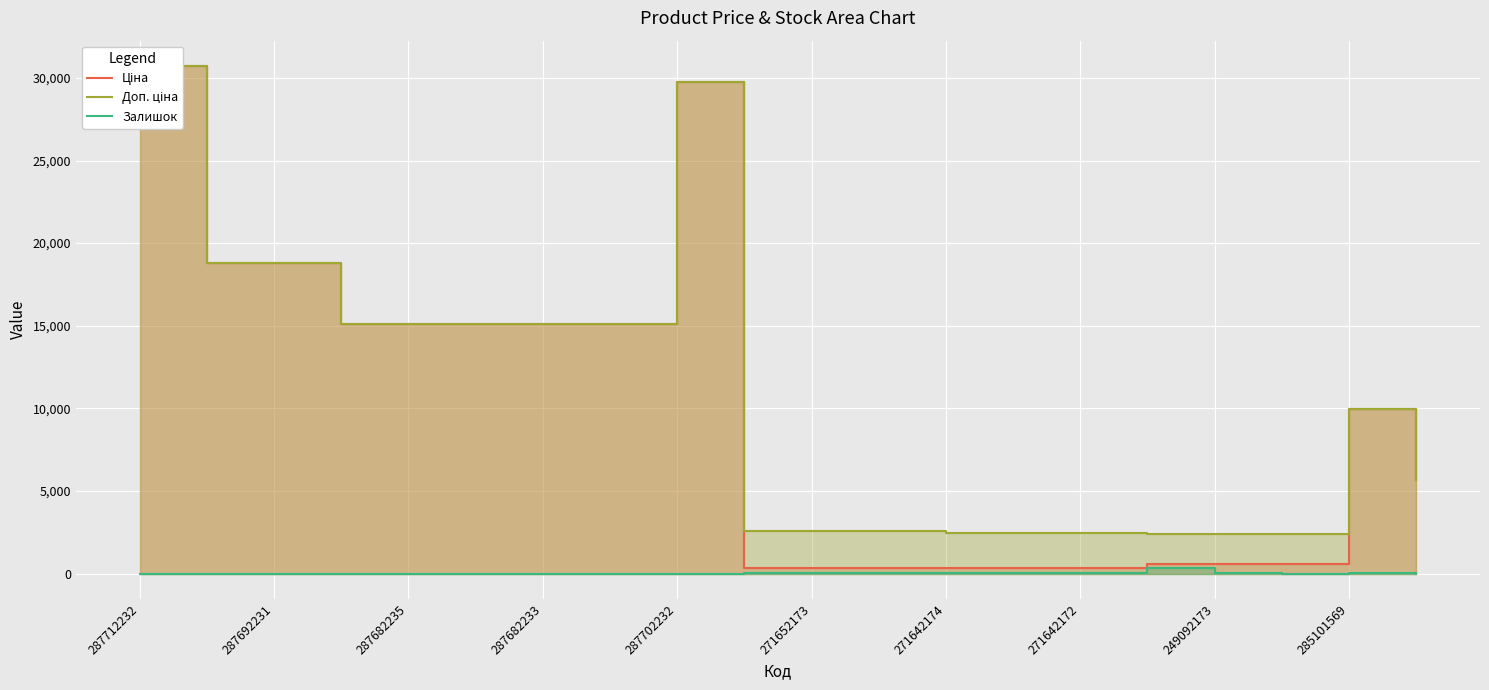

What is the difference between the highest and lowest values at 249092173?

2376.8